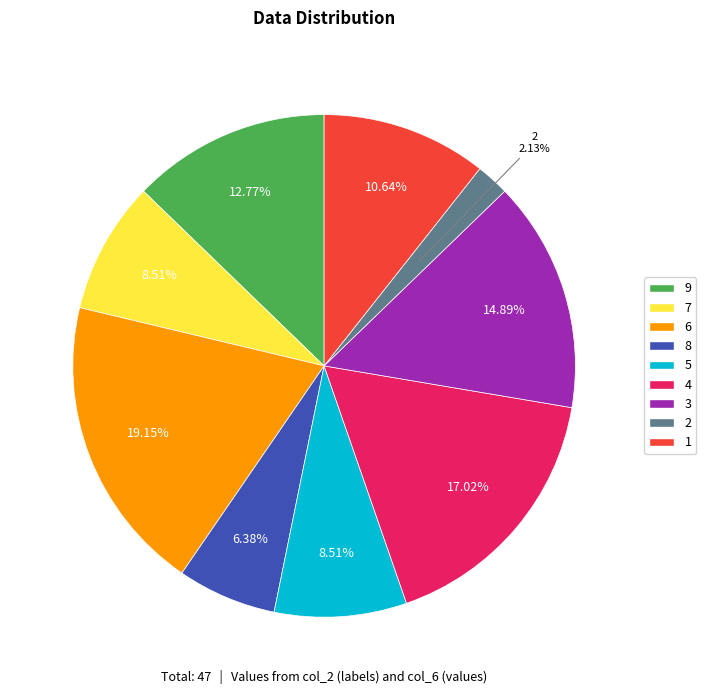

Is 5 the majority of the pie?

No